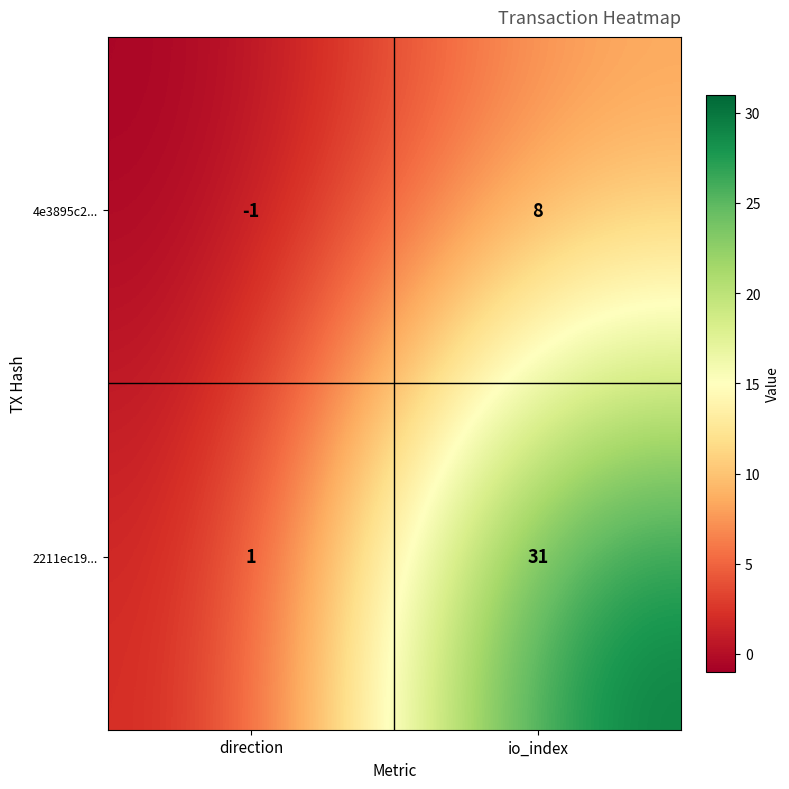

What is the greatest value displayed?

31